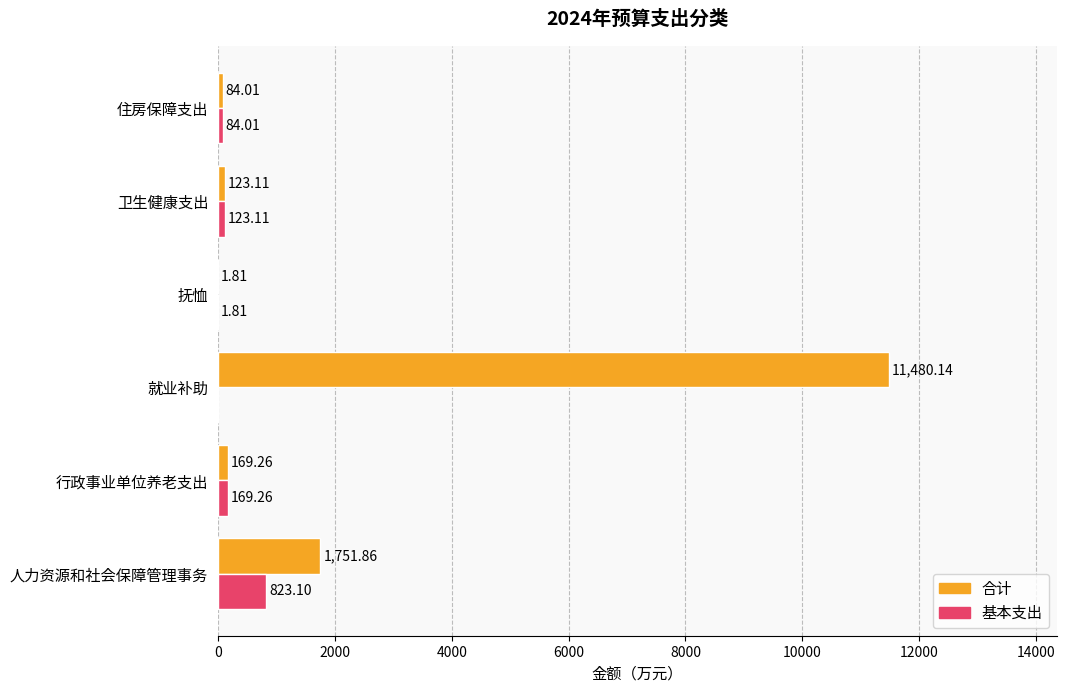

What is the sum of all 基本支出 values?

1201.3